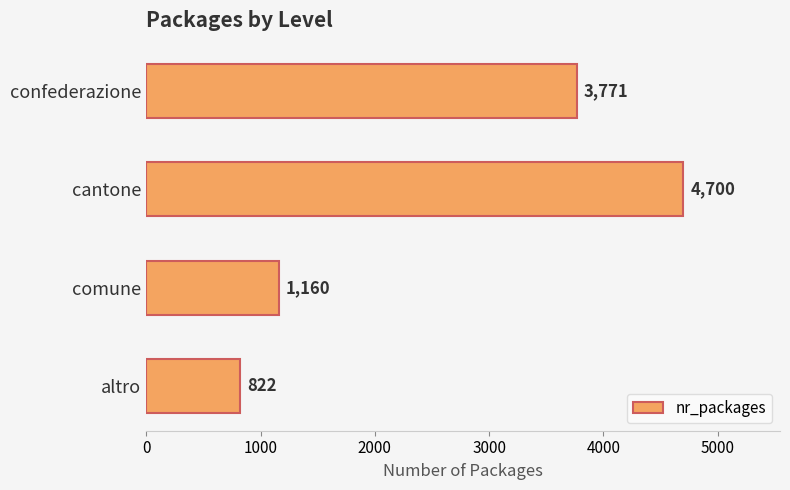

The value at altro is 469. True or false?

False